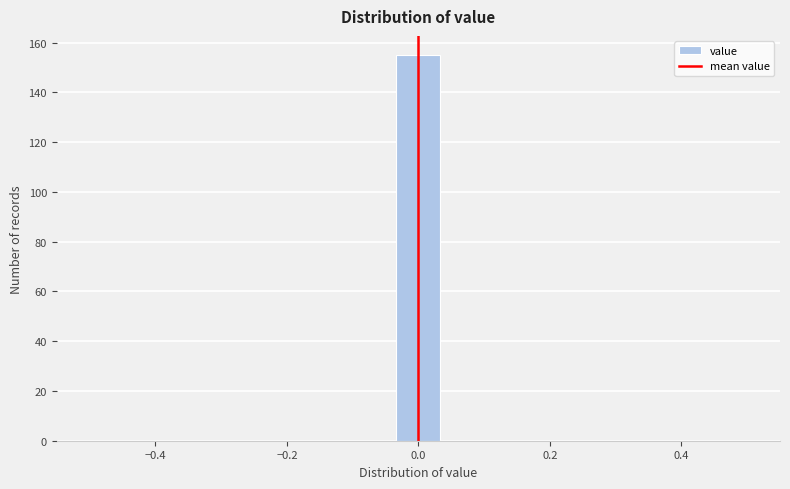

Read against the x-axis, roughly where is the centre of the tallest bar?

0.00